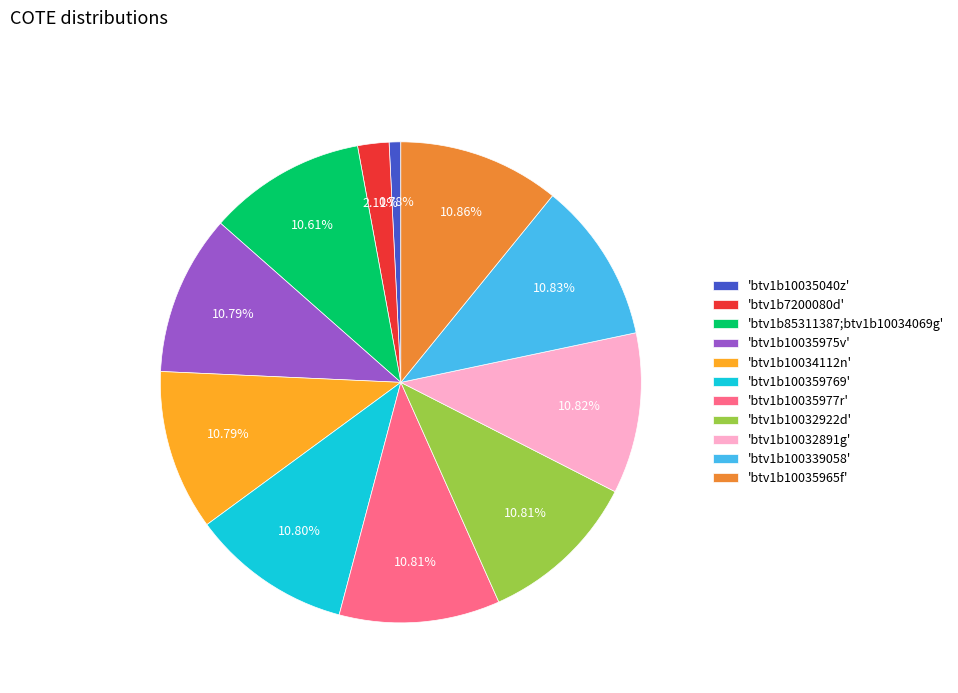

What is the ratio of the value at 'btv1b10035965f' to the value at 'btv1b10032922d'?

1.0